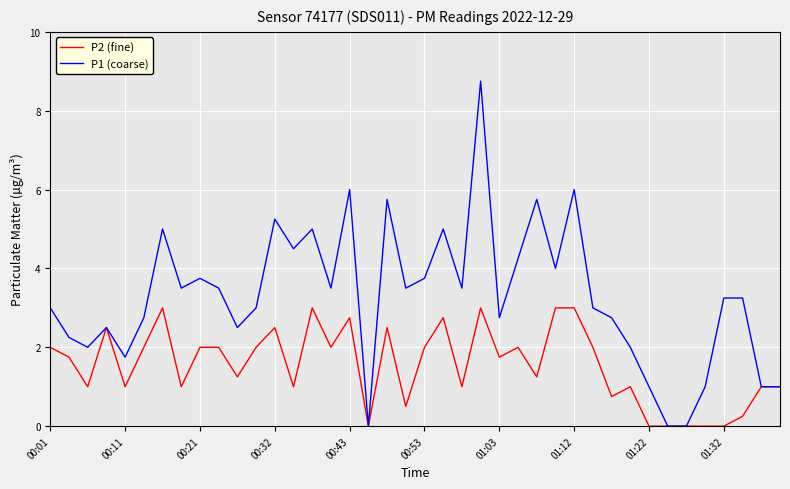

What is the maximum value shown in the chart?

8.8